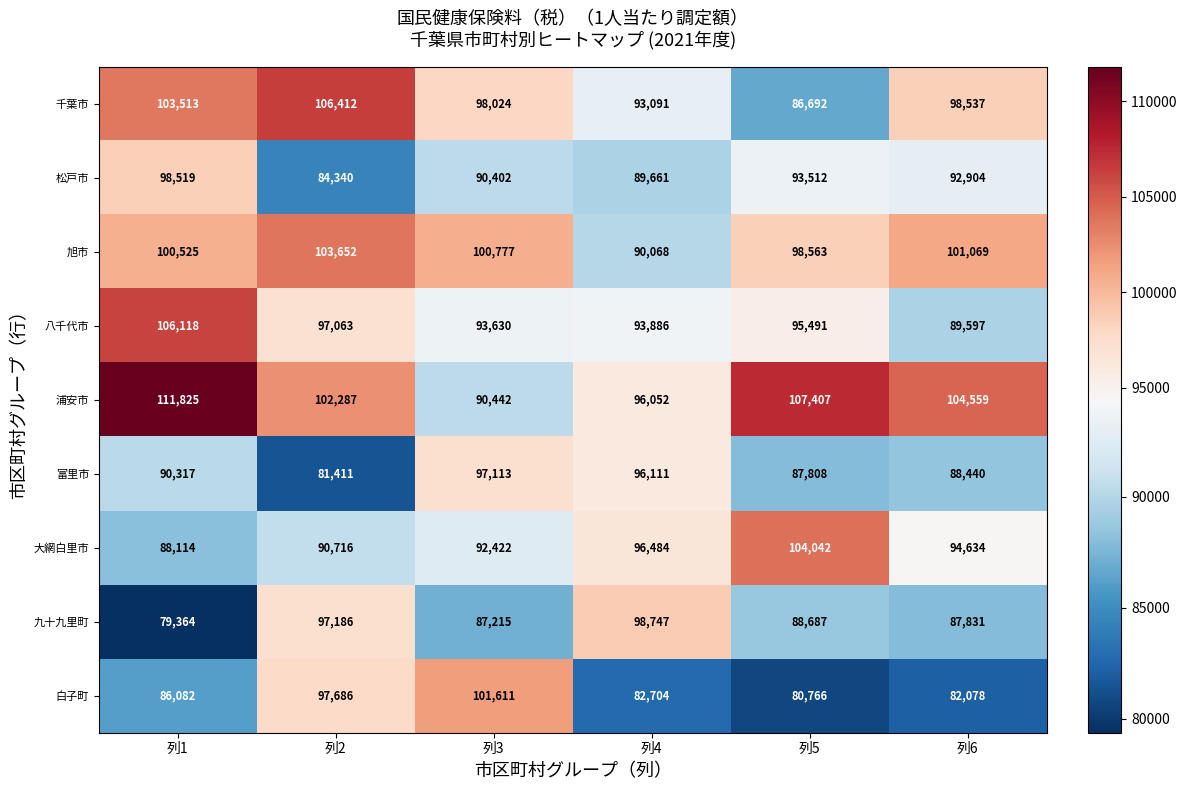

Rank the series by their maximum value, from lowest to highest.

富里市, 松戸市, 九十九里町, 白子町, 旭市, 大網白里市, 八千代市, 千葉市, 浦安市